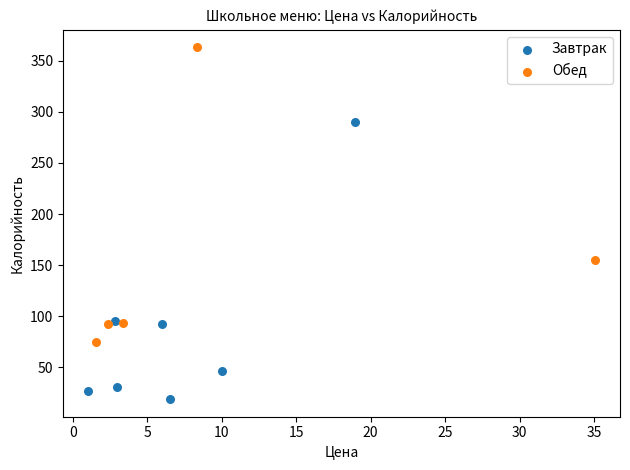

Which series contains the lowest Y value?

Завтрак